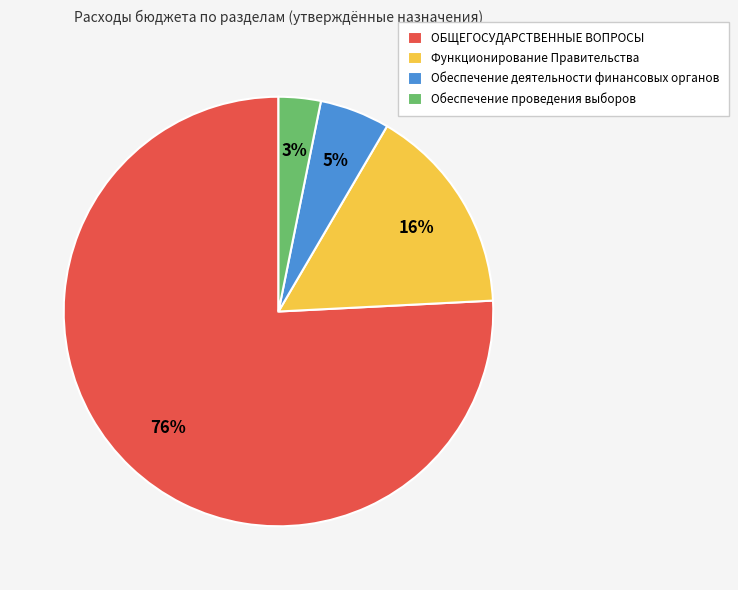

To the nearest percent, what is the combined percentage of Функционирование Правительства and ОБЩЕГОСУДАРСТВЕННЫЕ ВОПРОСЫ?

92%